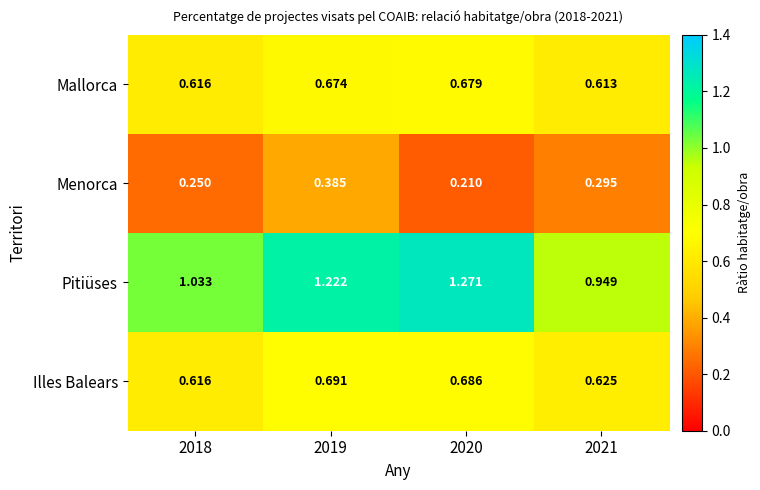

Which series has the largest total across all categories?

Pitiüses